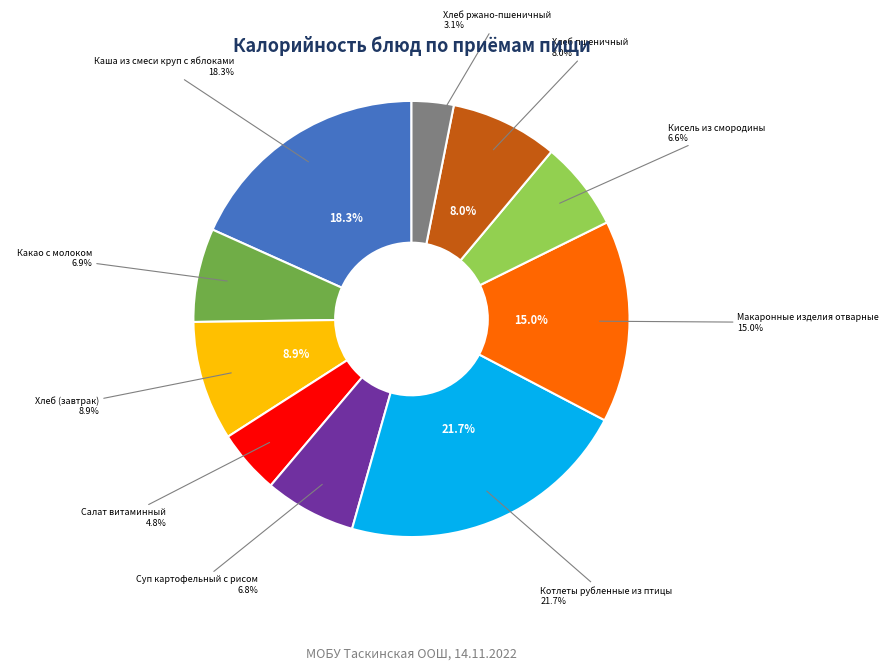

Does Какао с молоком represent more than half of the total?

No